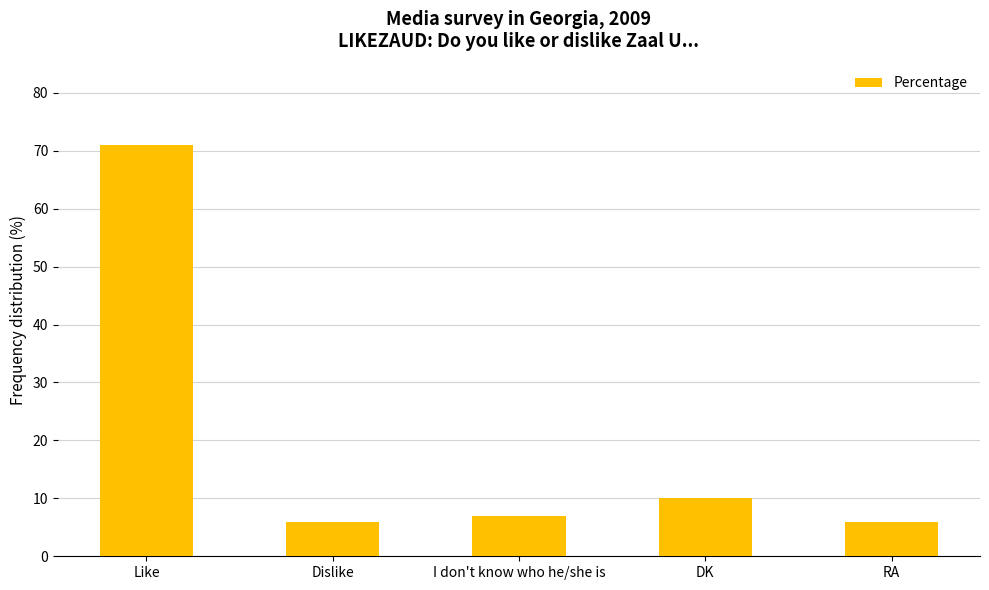

What is the label of the 3rd bar from the left?

I don't know who he/she is